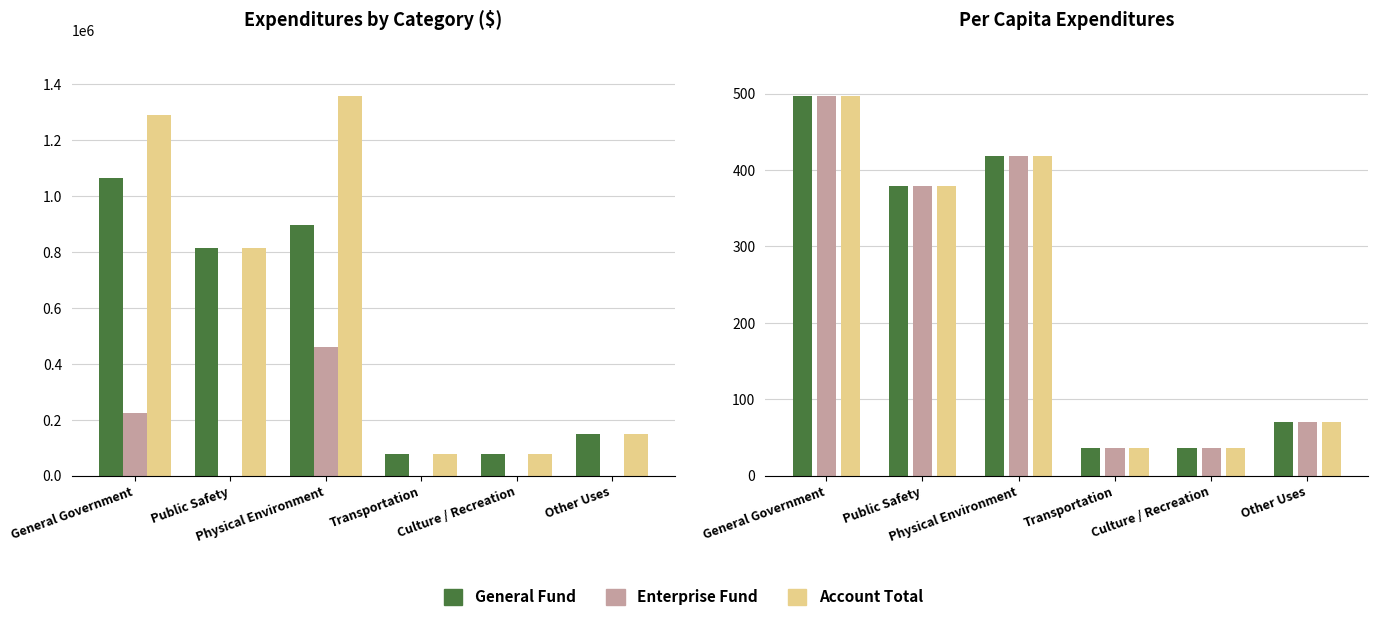

Does the chart contain stacked bars?

No